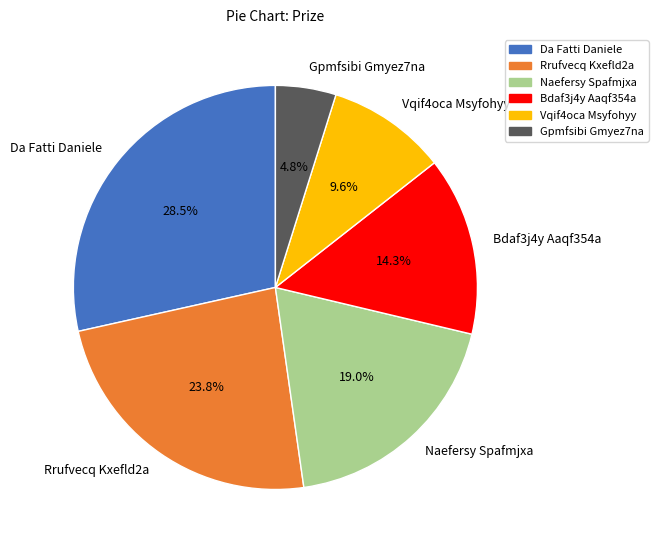

Is there any slice that represents more than half of the pie?

No